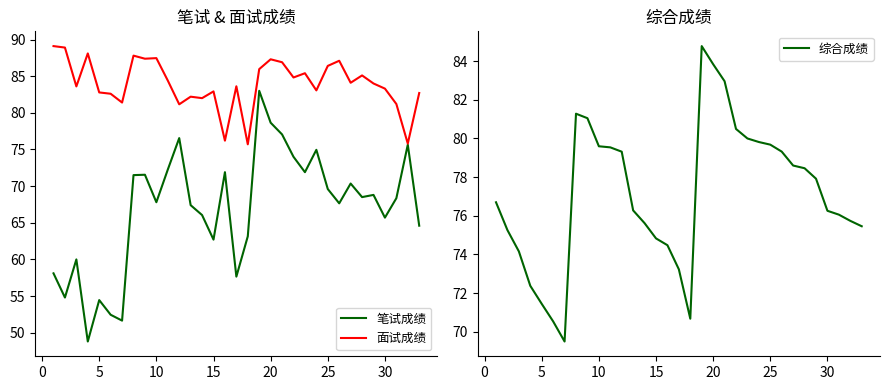

Reading left to right, transcribe all the data shown in this chart.

笔试成绩: 58.1	54.8	60.0	48.8	54.5	52.5	51.6	71.5	71.5	67.8	72.2	76.5	67.4	66.0	62.7	71.9	57.6	63.1	83.0	78.7	77.0	74.0	71.9	75.0	69.6	67.7	70.3	68.5	68.8	65.7	68.3	75.7	64.6
面试成绩: 89.1	88.9	83.6	88.1	82.8	82.6	81.4	87.8	87.4	87.5	84.4	81.2	82.2	82.0	82.9	76.2	83.6	75.7	86.0	87.3	86.9	84.8	85.4	83.1	86.4	87.1	84.1	85.1	84.0	83.3	81.2	75.8	82.7
综合成绩: 76.7	75.3	74.2	72.4	71.4	70.5	69.5	81.3	81.0	79.6	79.5	79.3	76.3	75.6	74.8	74.5	73.2	70.7	84.8	83.8	83.0	80.5	80.0	79.8	79.7	79.3	78.6	78.5	77.9	76.3	76.1	75.7	75.5